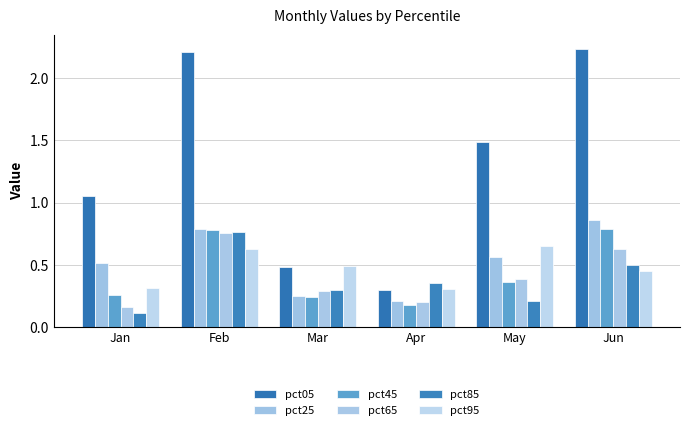

Which series has the largest total across all categories?

pct05